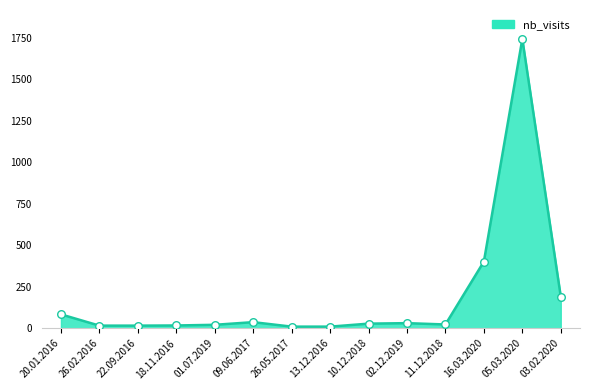

What is the ratio of the value at 05.03.2020 to the value at 16.03.2020?

4.3